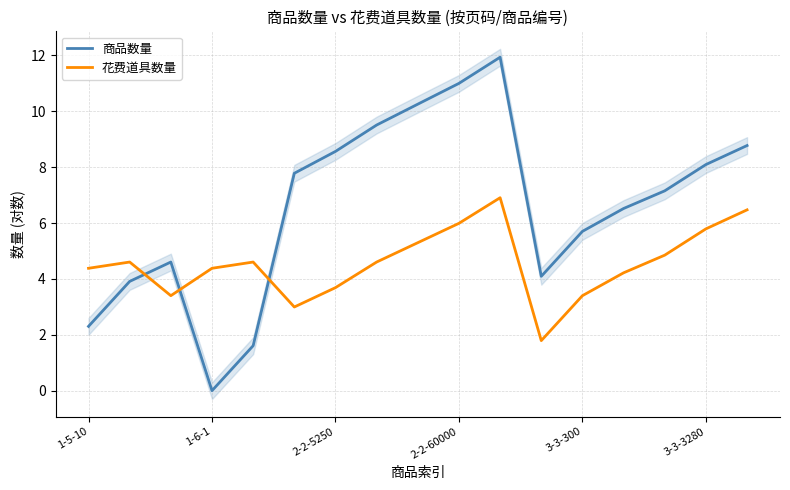

At which label does 花费道具数量 first exceed 4?

1-5-10